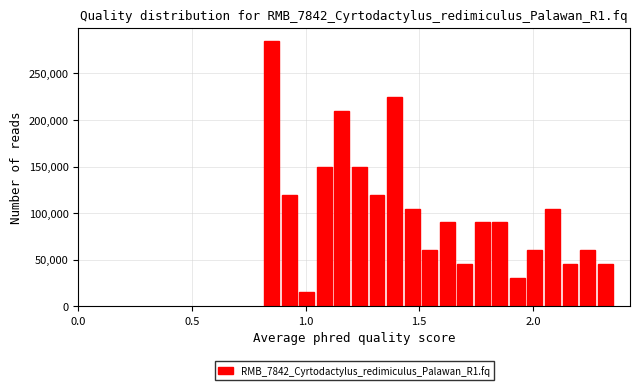

Read against the x-axis, roughly where is the centre of the tallest bar?

0.85